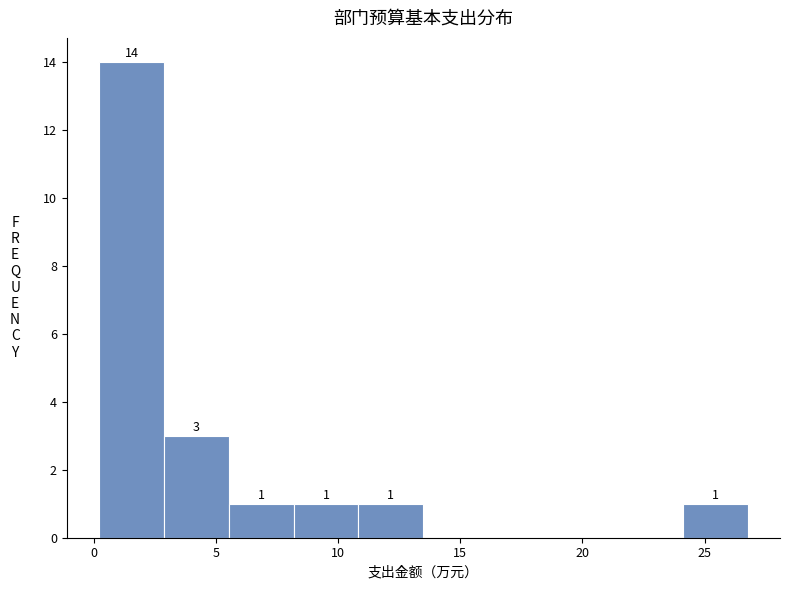

Over which range of the x-axis is the bar tallest?

0.0 to 3.0